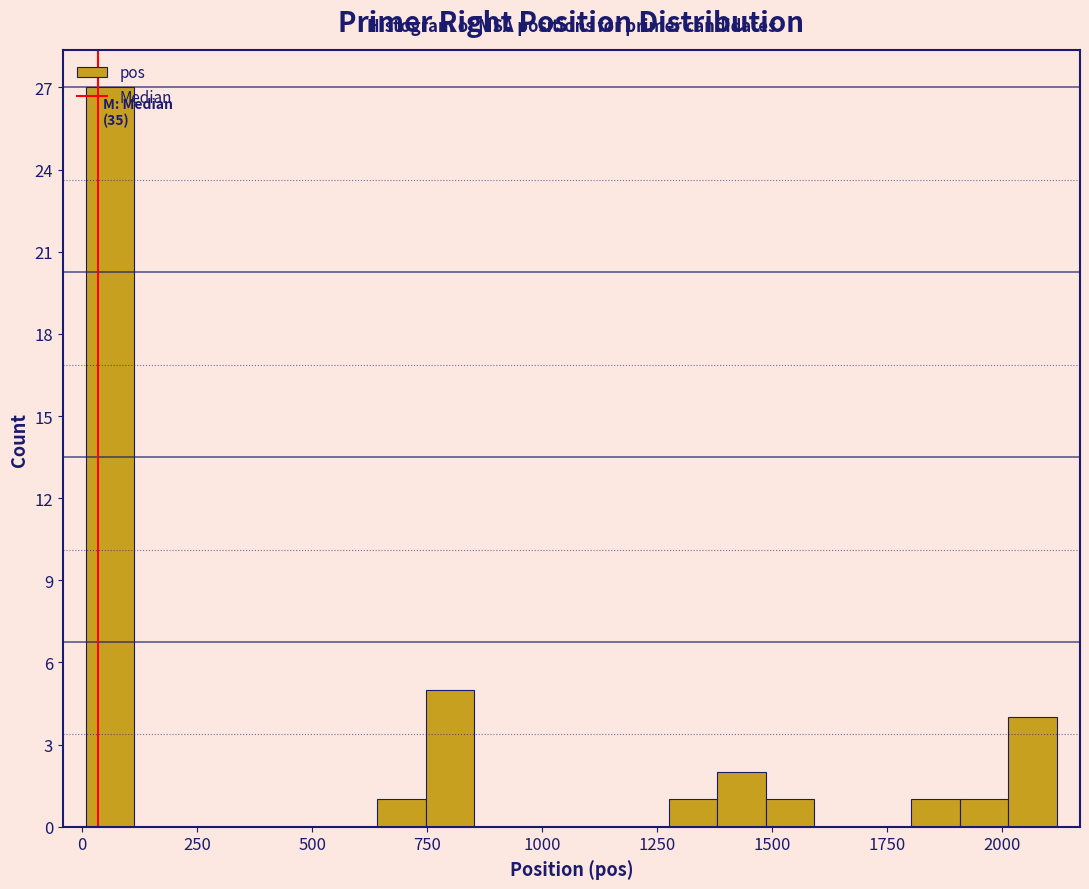

Read against the x-axis, roughly where is the centre of the tallest bar?

50